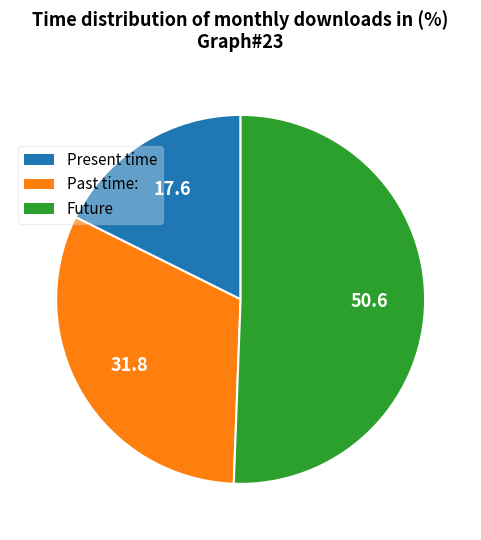

Do Present time and Future together represent more than half of the pie?

Yes